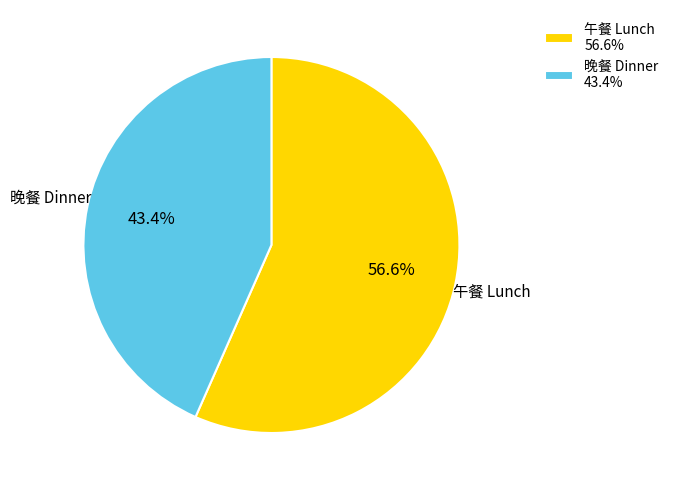

How many slices are in this pie chart?

2